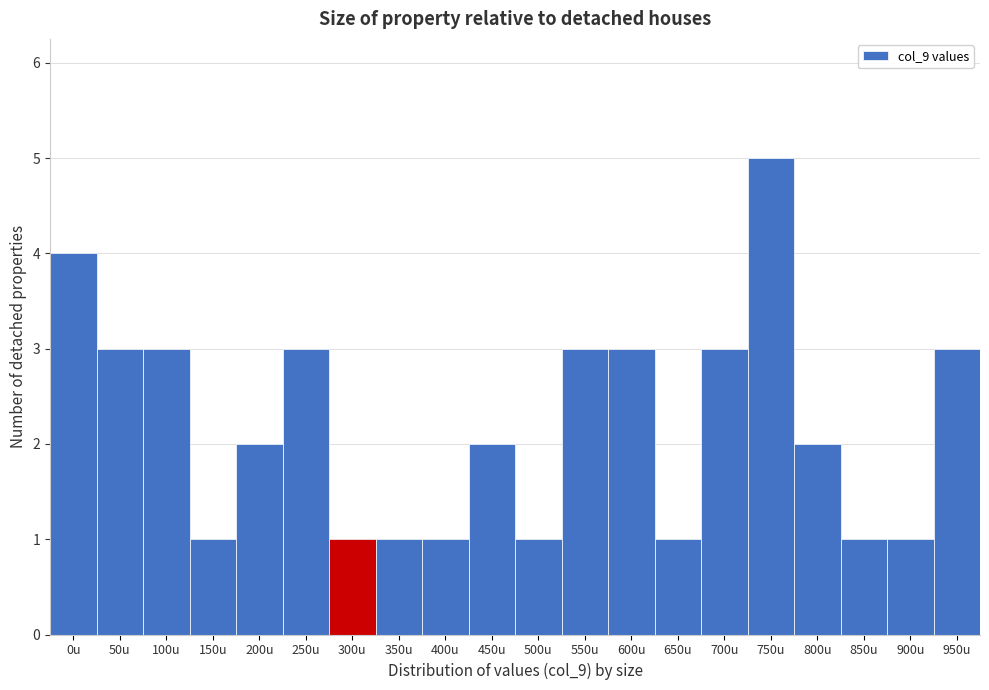

Reading left to right, extract all data points from this chart.

4	3	3	1	2	3	1	1	1	2	1	3	3	1	3	5	2	1	1	3